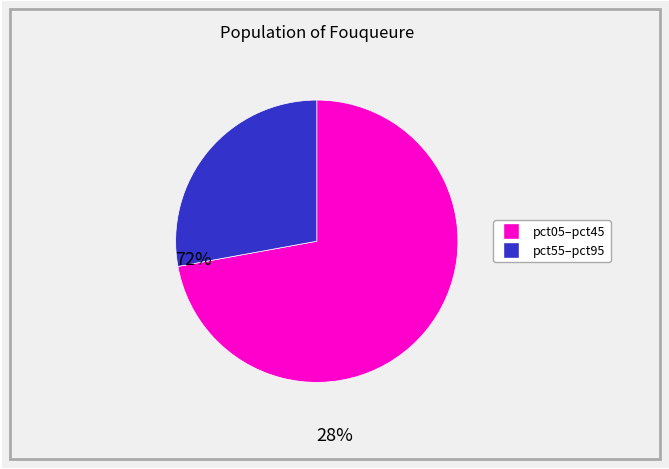

The pct55–pct95 slice represents 28% of the pie. True or false?

True